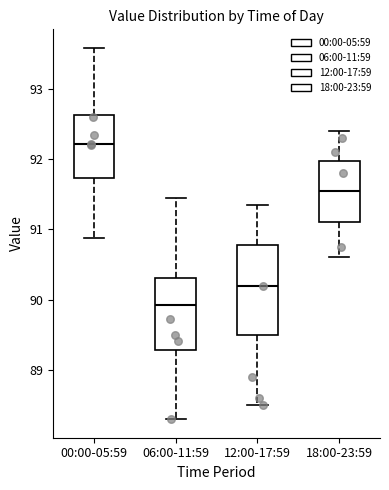

Which box's median line is the lowest?

06:00-11:59